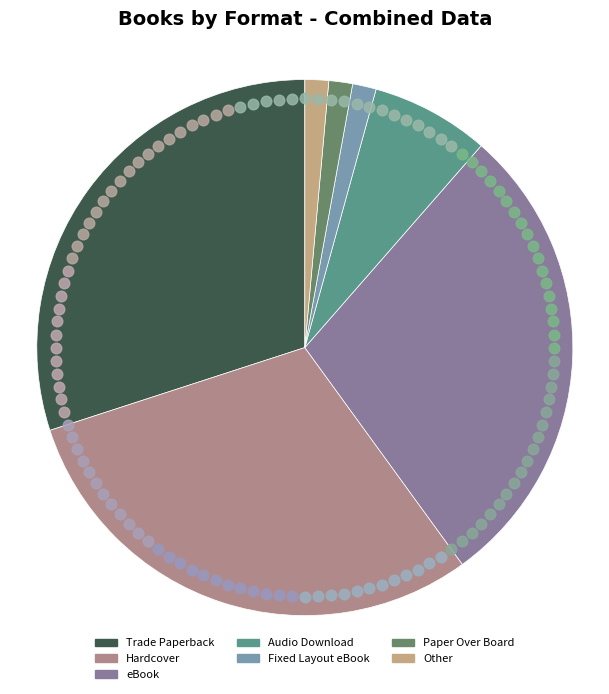

How many segments does this pie chart have?

7